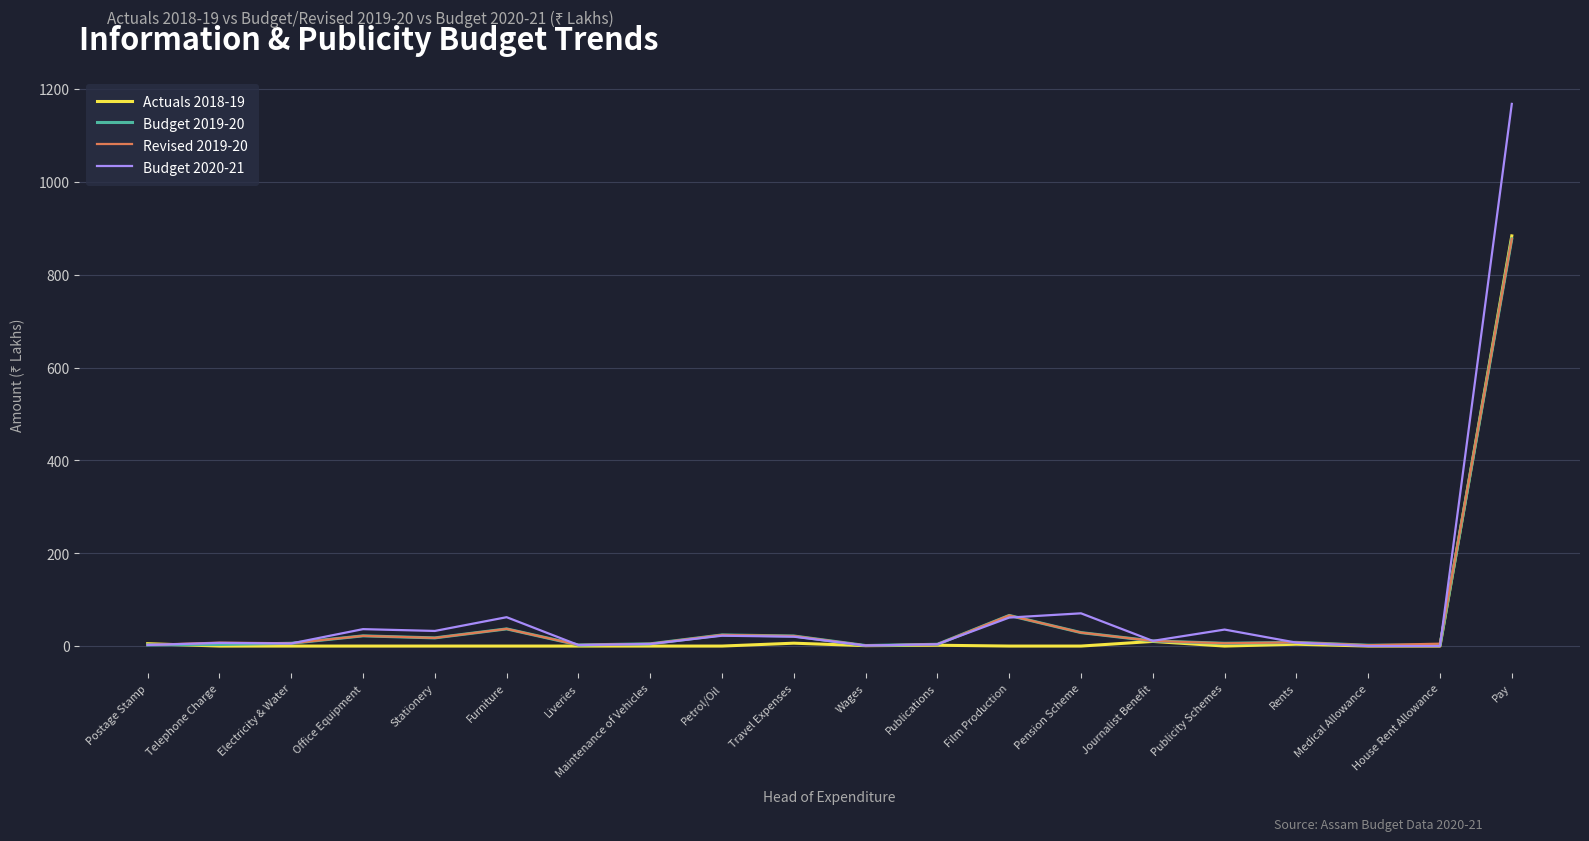

Which series has the widest spread of values?

Budget 2020-21